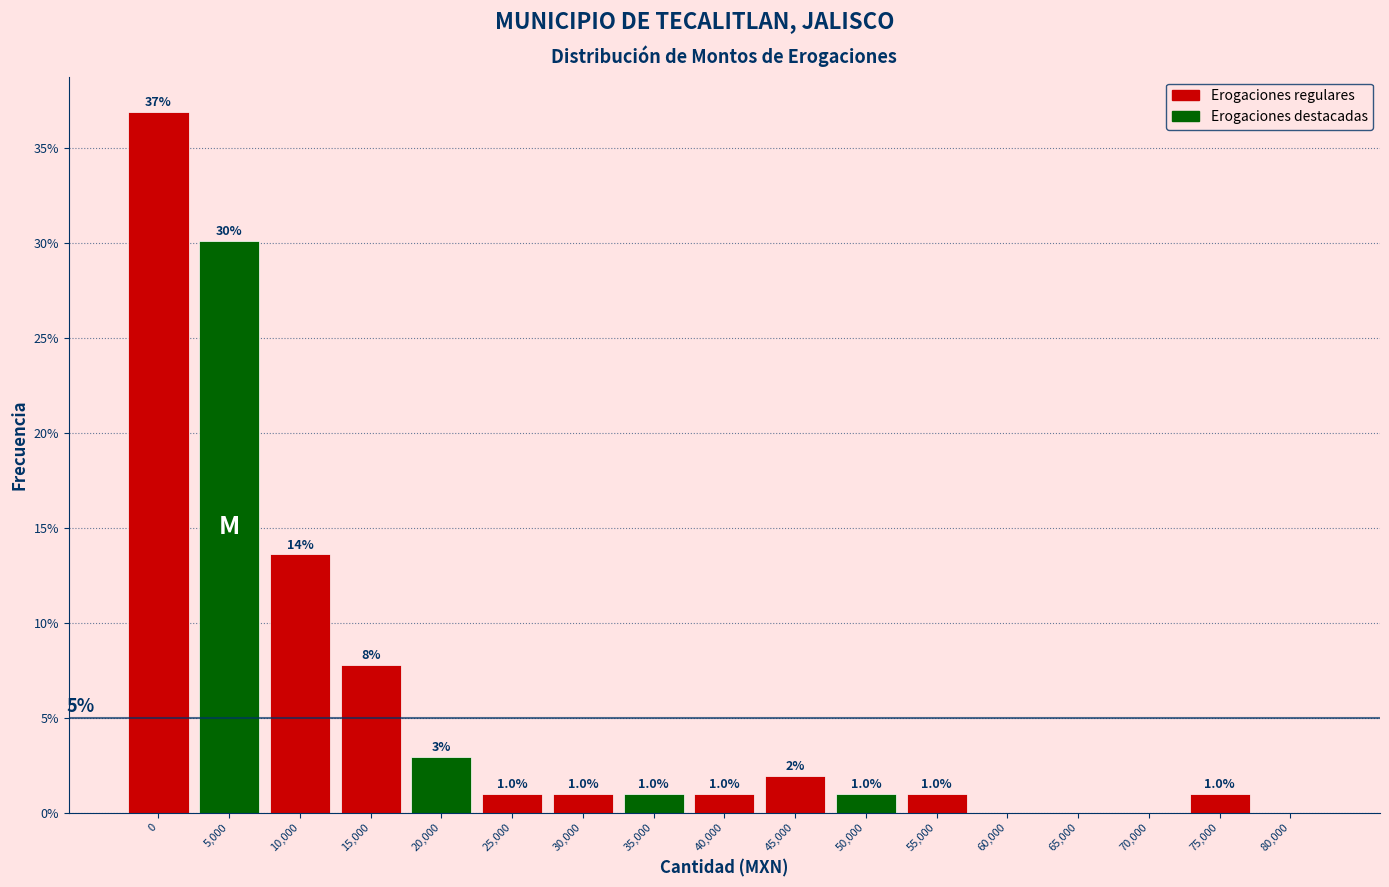

What is the greatest value displayed?

36.9